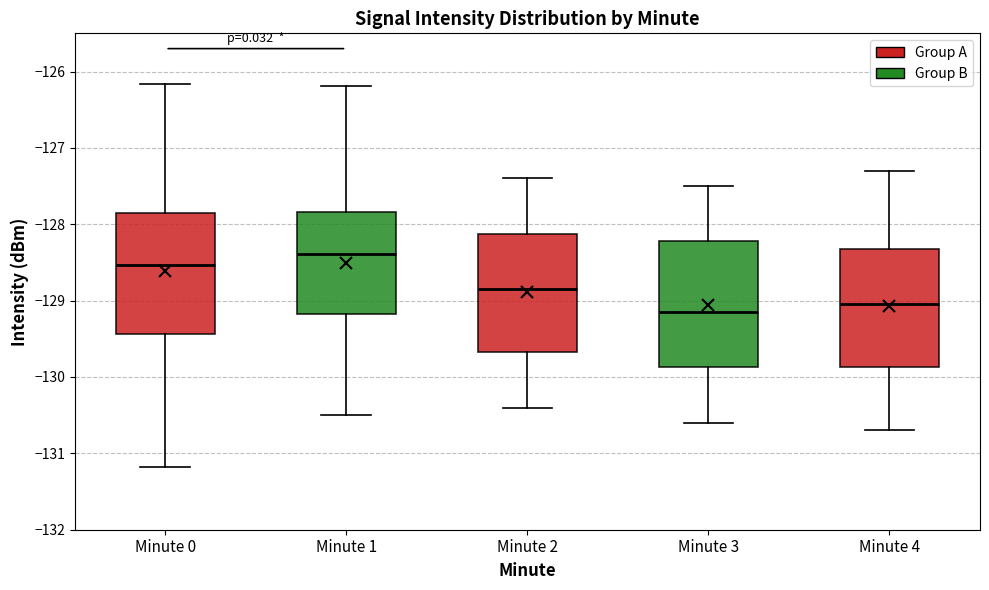

Where is the lower edge of the box for Minute 2 on the y-axis? The values are not printed on the chart, so give them approximately, as read against the axis.

-129.7